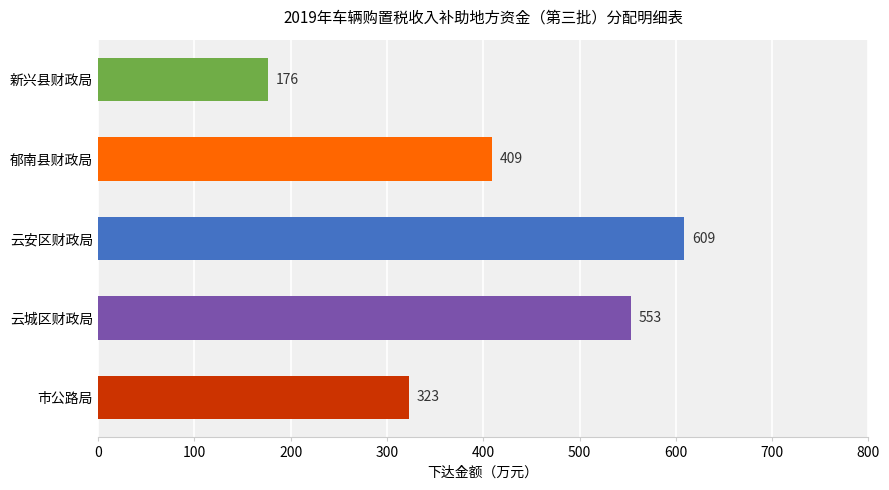

What is the minimum value shown in the chart?

176